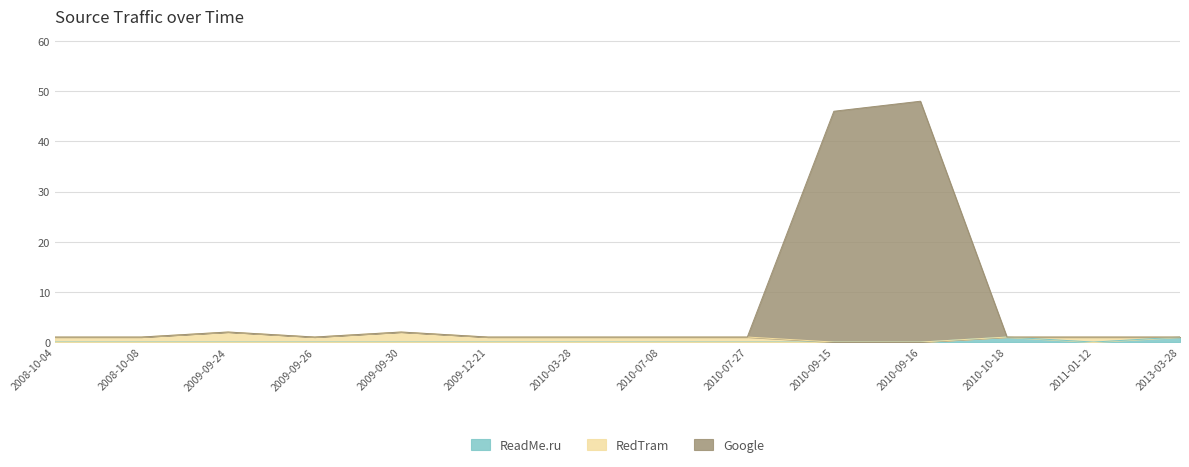

Which series has the largest total across all categories?

Google